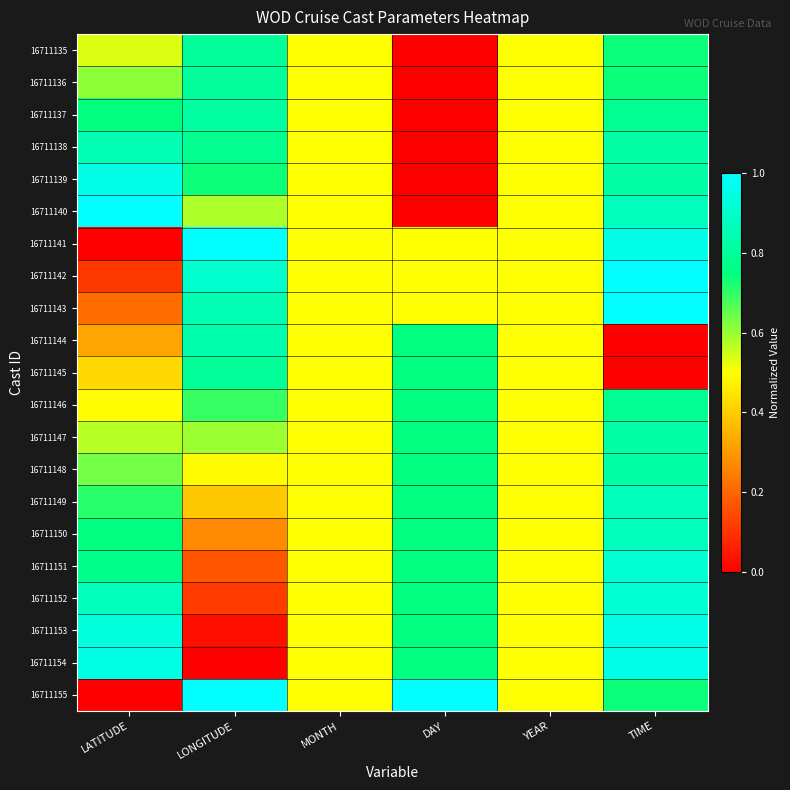

Between LONGITUDE and MONTH, which is larger?

LONGITUDE